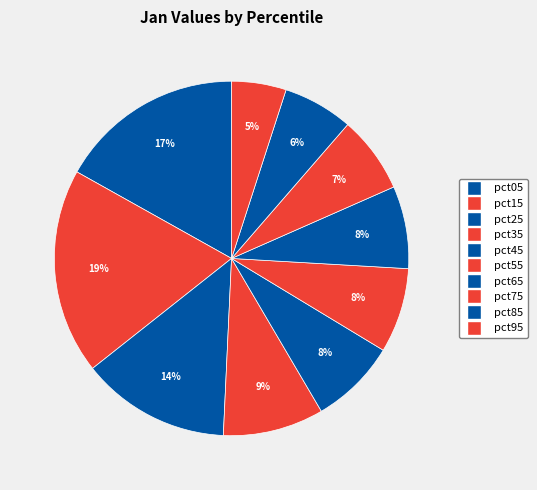

True or false: pct75 accounts for 1% of the total.

False